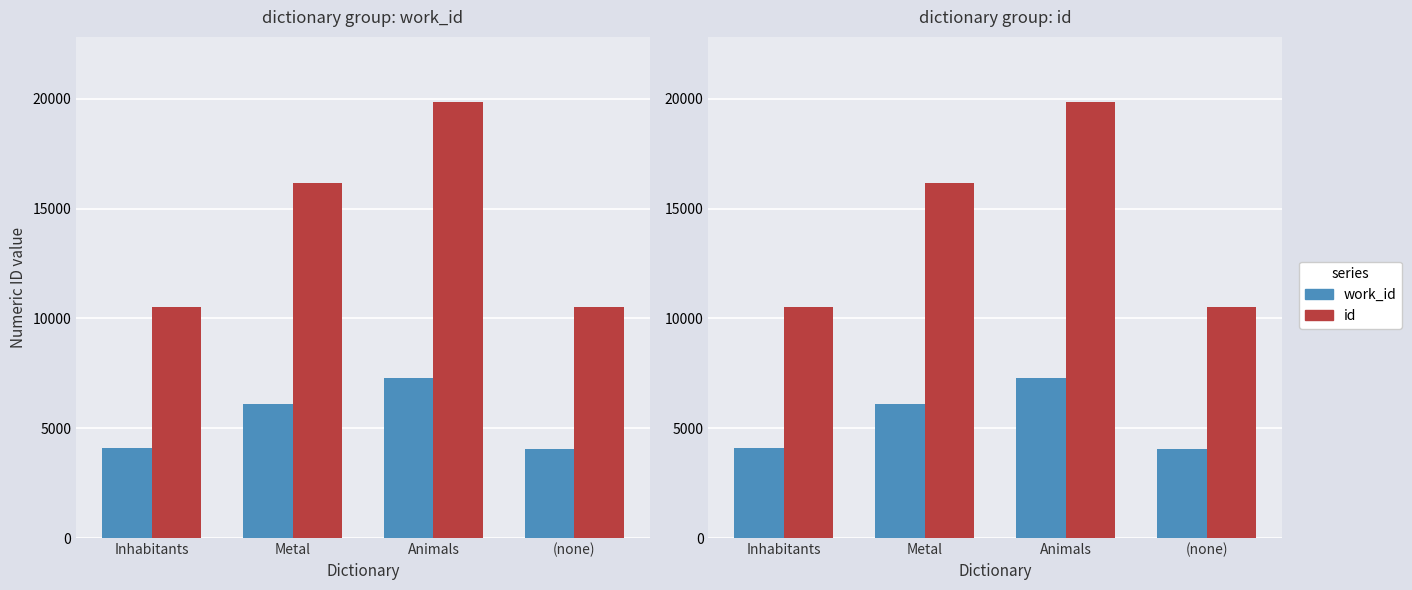

Reading left to right, what are all the values shown in this chart?

work_id: Inhabitants=4090	Metal=6123	Animals=7282	(none)=4056
id: Inhabitants=10536	Metal=16167	Animals=19838	(none)=10498